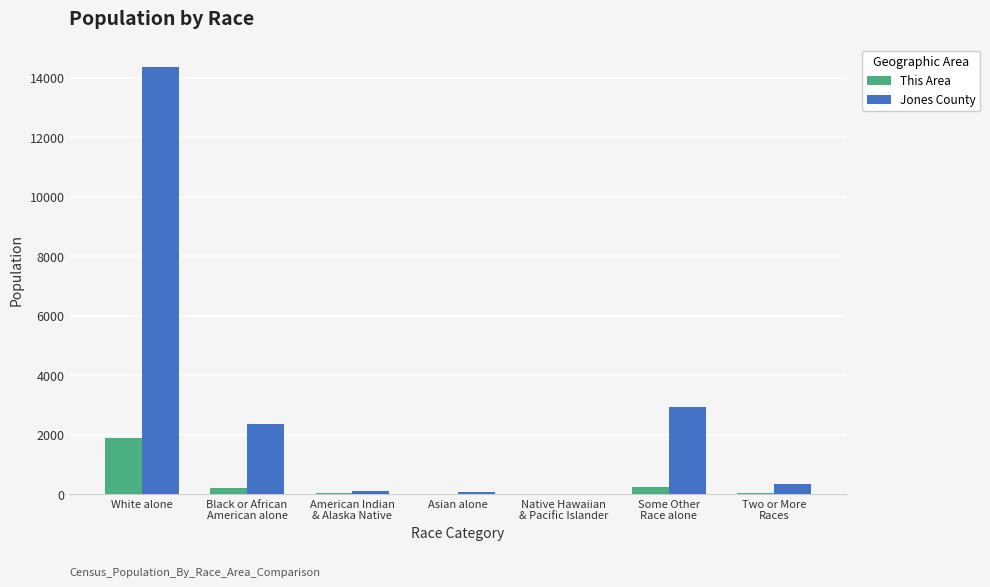

Which label corresponds to the largest value in the chart?

White alone